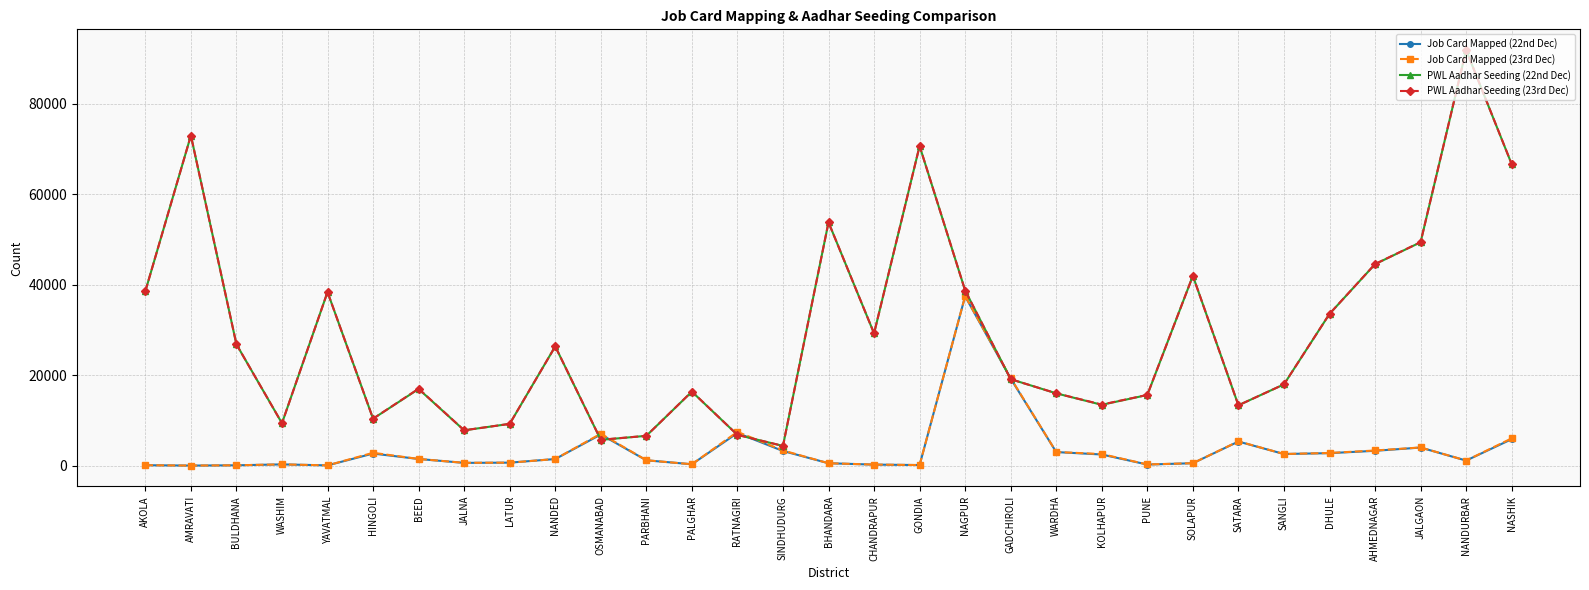

How many lines are shown in the chart?

4